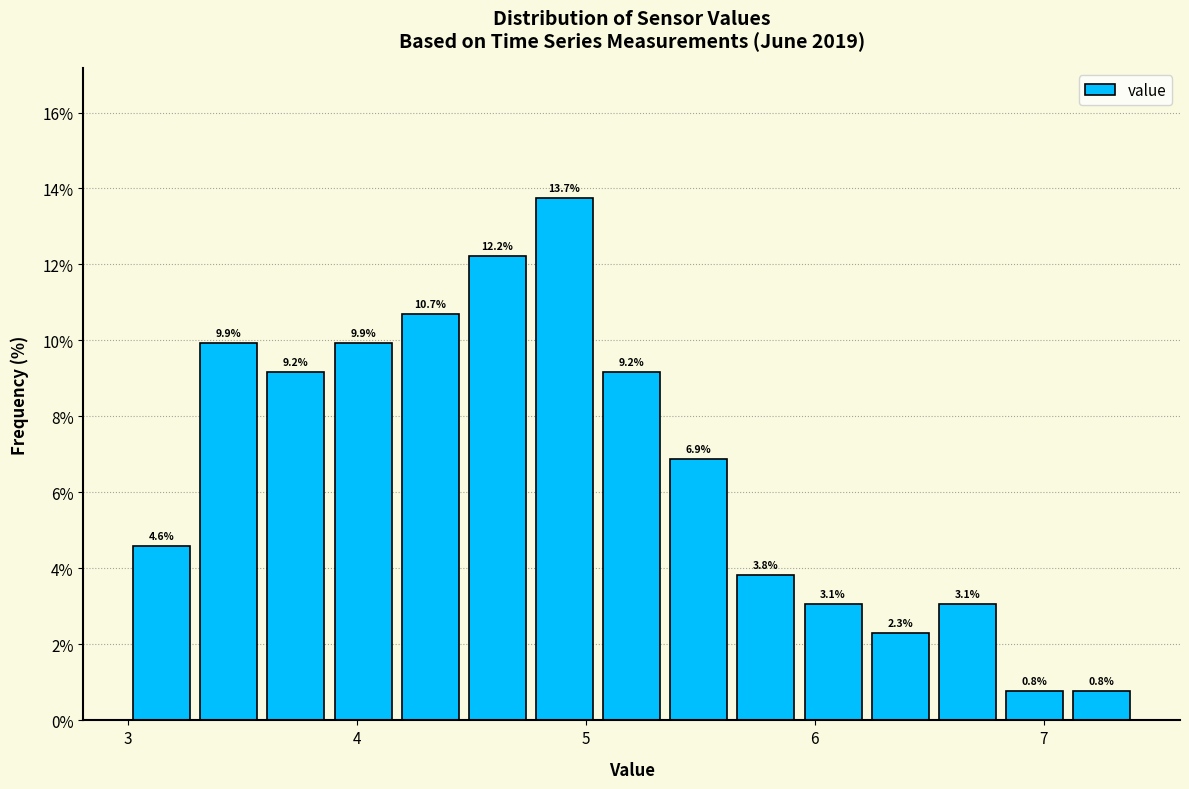

Read against the x-axis, roughly where is the centre of the tallest bar?

4.9